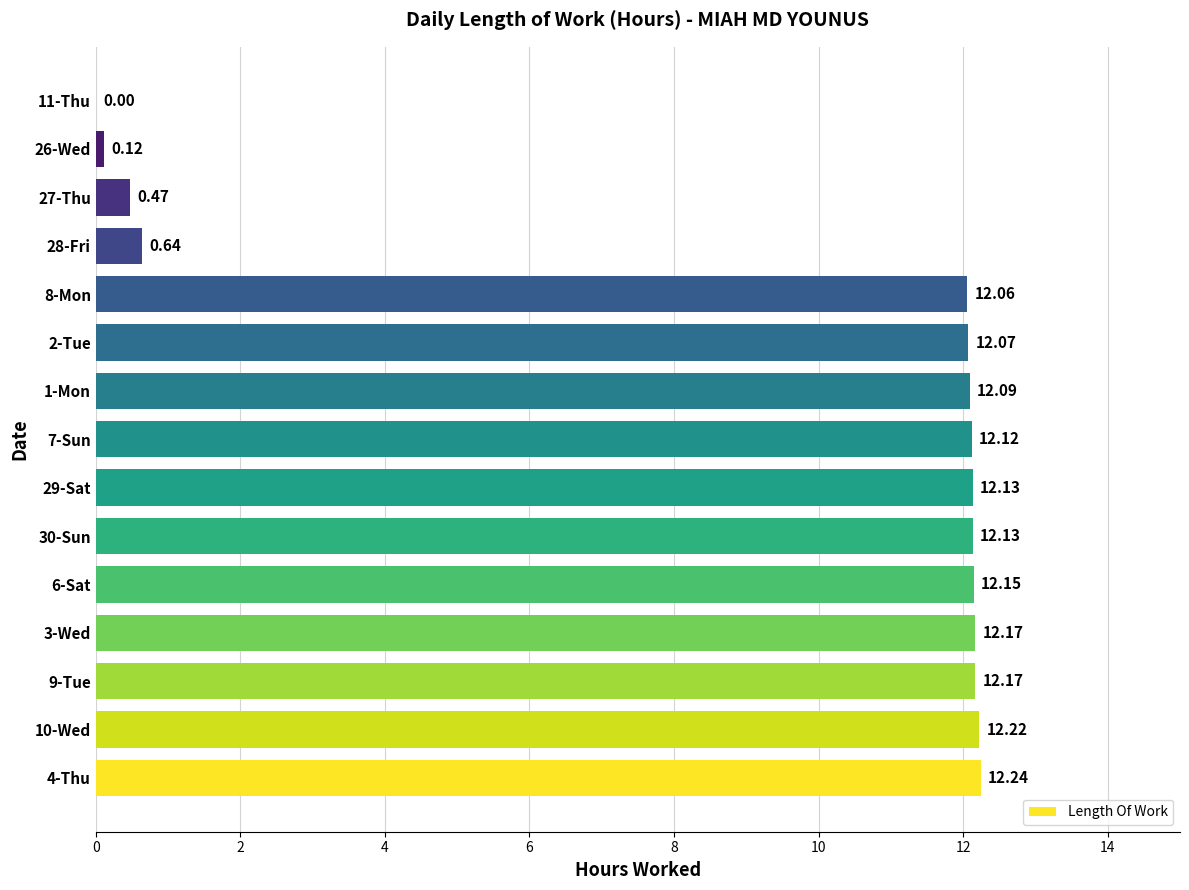

Count the number of data series in this chart.

1